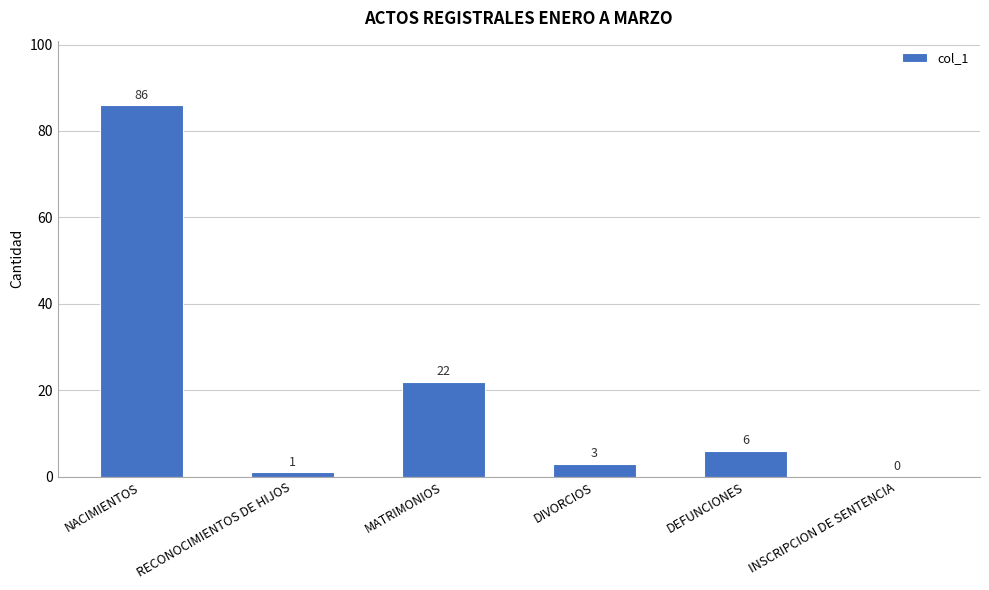

How many categories are shown in the chart?

6